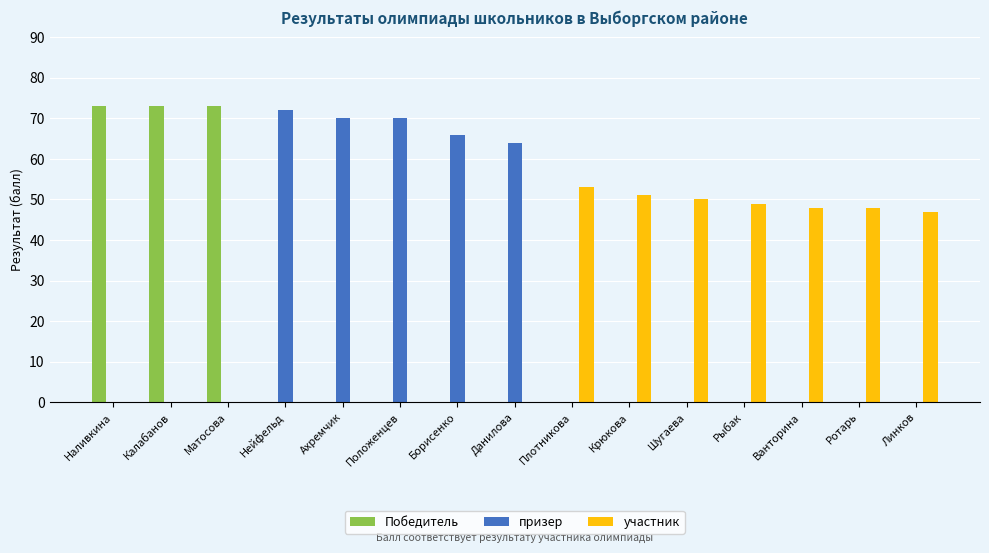

What is the highest value of the участник series?

53